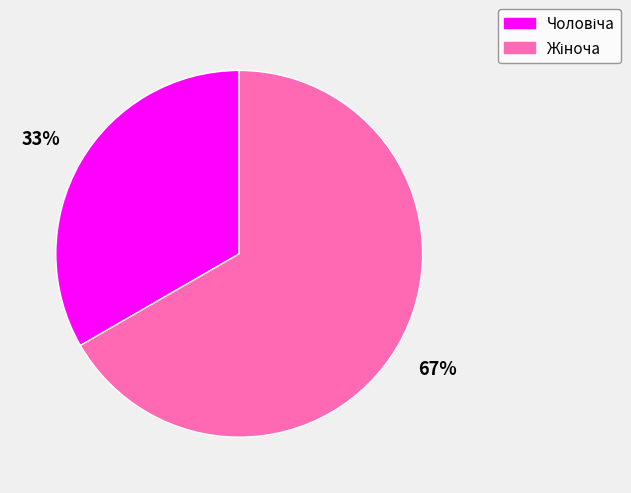

Does any single category account for the majority?

Yes